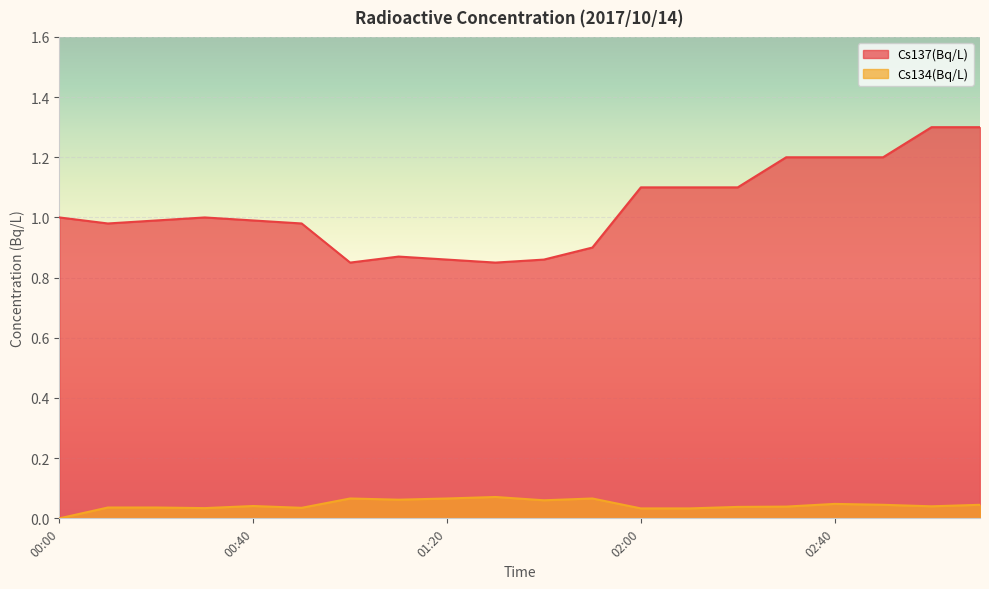

What is the difference between the second highest and minimum values in the Cs134(Bq/L) series?

0.1